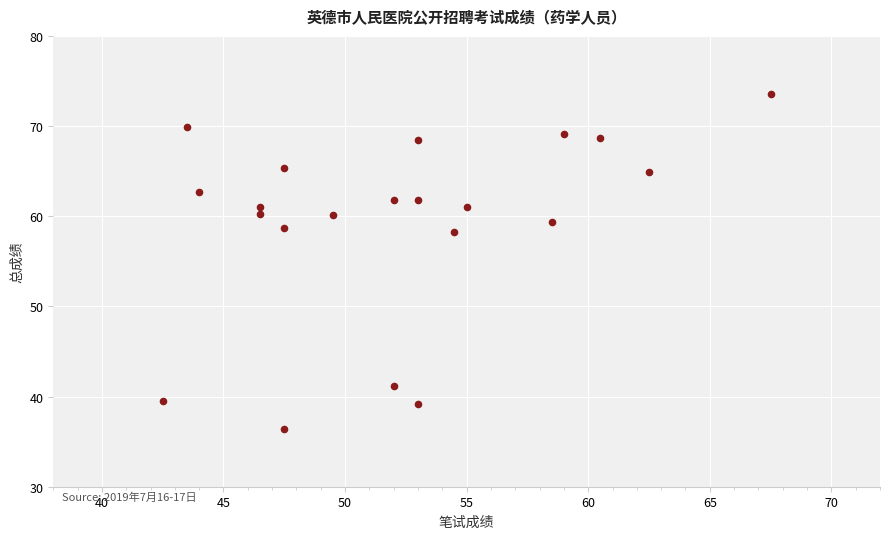

What is the range of X values (max minus min)?

25.0